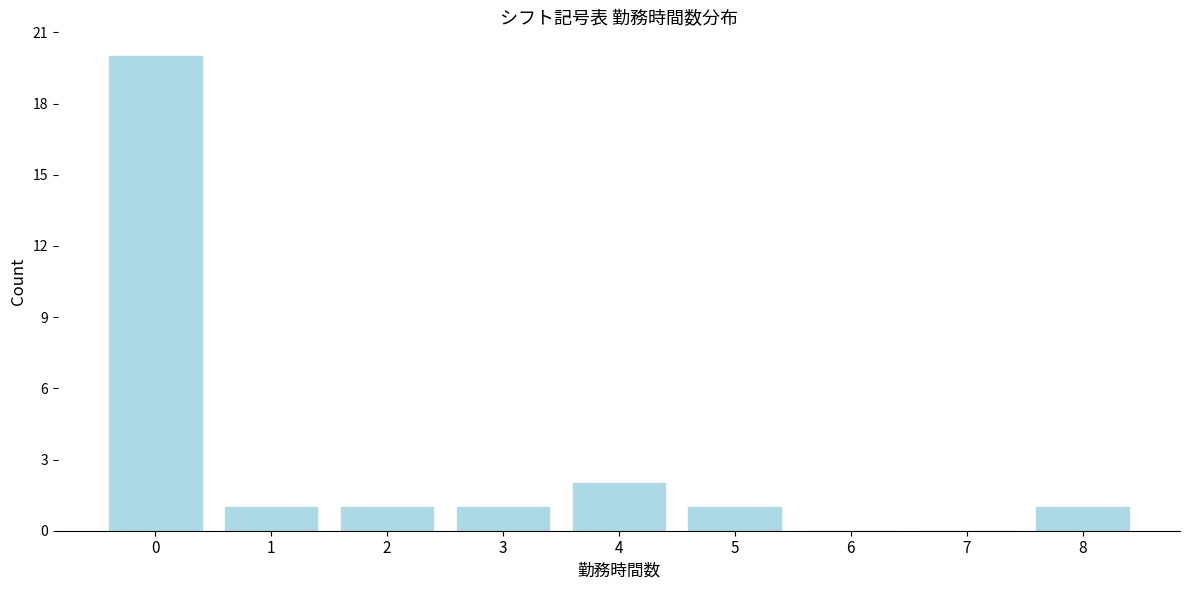

Reading left to right, extract all data points from this chart.

0=20	1=1	2=1	3=1	4=2	5=1	6=0	7=0	8=1